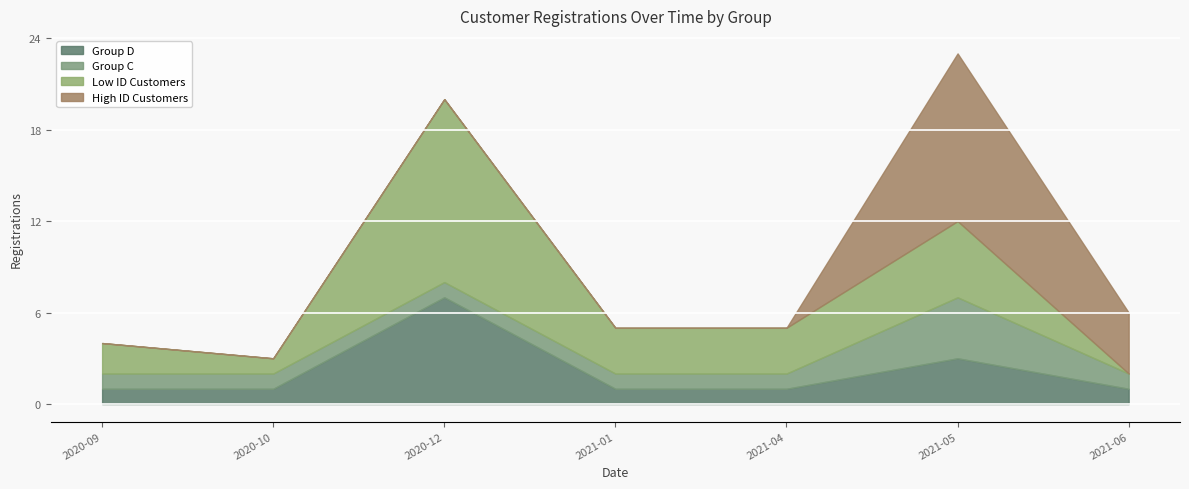

Is it true that Group D equals 1 at 2021-04?

True